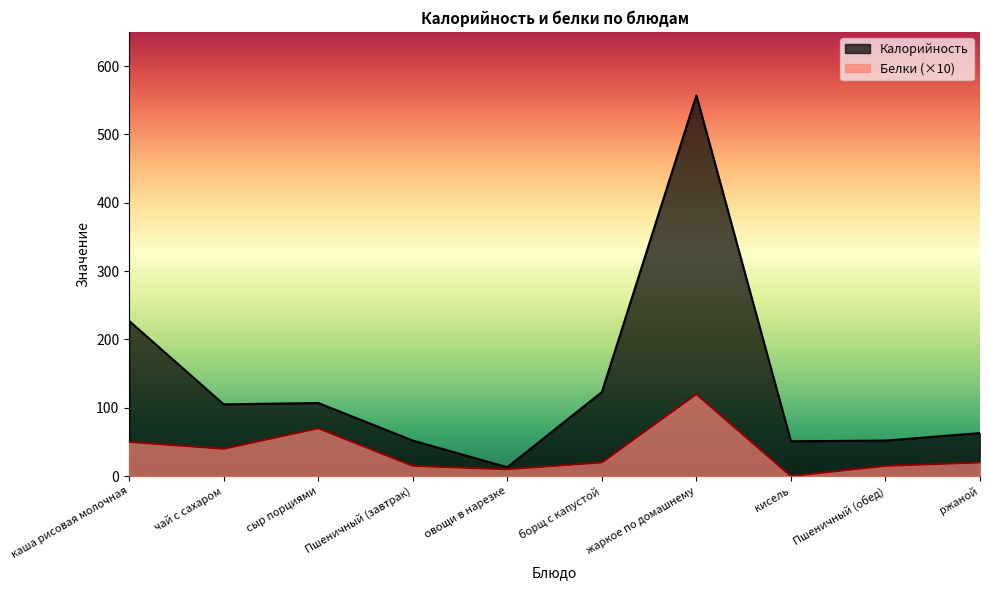

List the labels in order of Калорийность value, smallest first.

овощи в нарезке, кисель, Пшеничный (завтрак), Пшеничный (обед), ржаной, чай с сахаром, сыр порциями, борщ с капустой, каша рисовая молочная, жаркое по домашнему